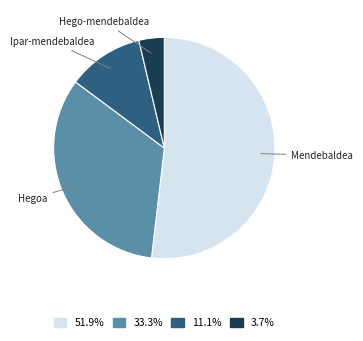

Do 11.1% and 3.7% together represent more than half of the pie?

No